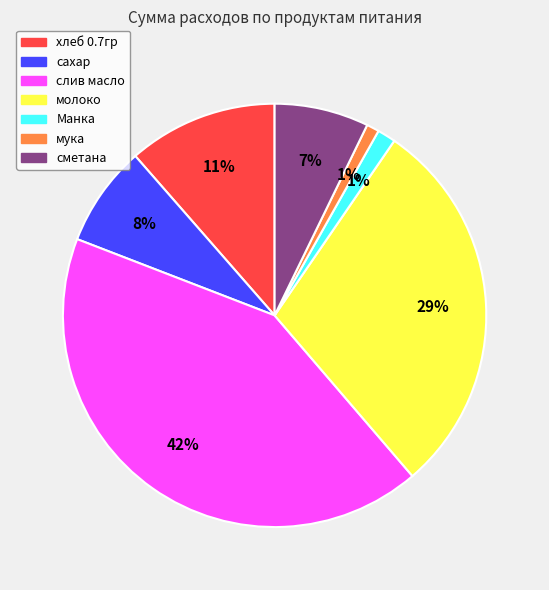

Does молоко represent more than half of the total?

No